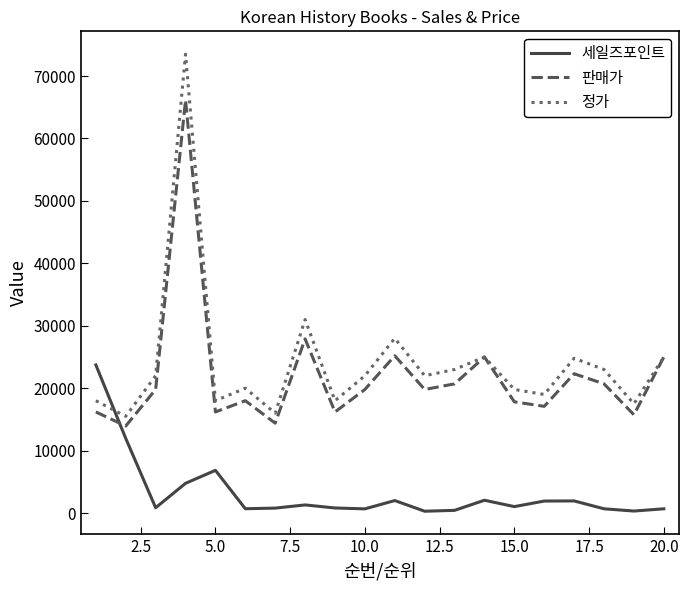

How many lines are shown in the chart?

3